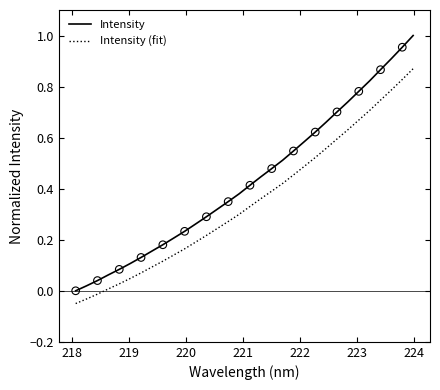

What are all the series names shown in the legend?

Intensity, Intensity (fit)